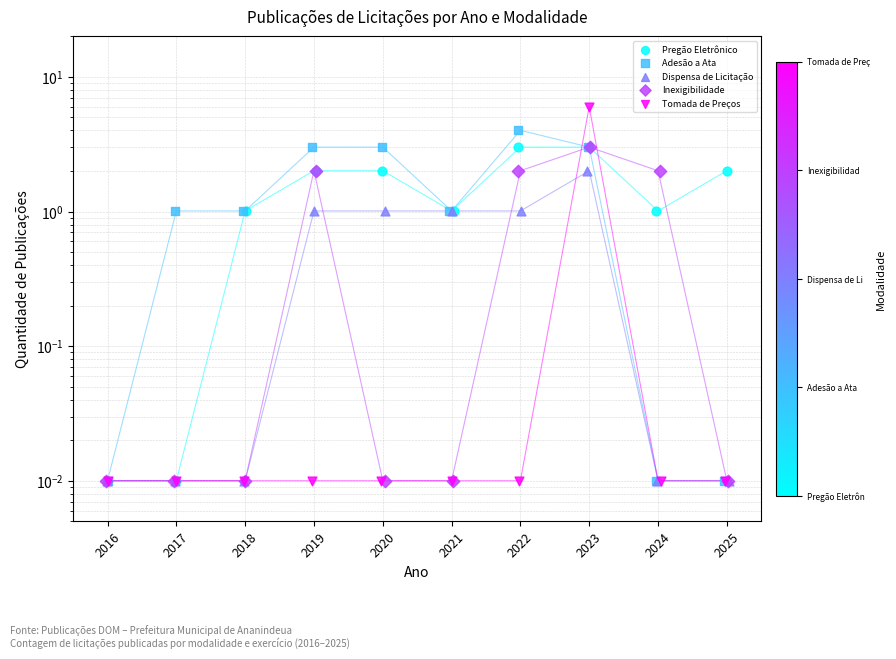

Which series reaches the minimum Y coordinate?

Pregão Eletrônico